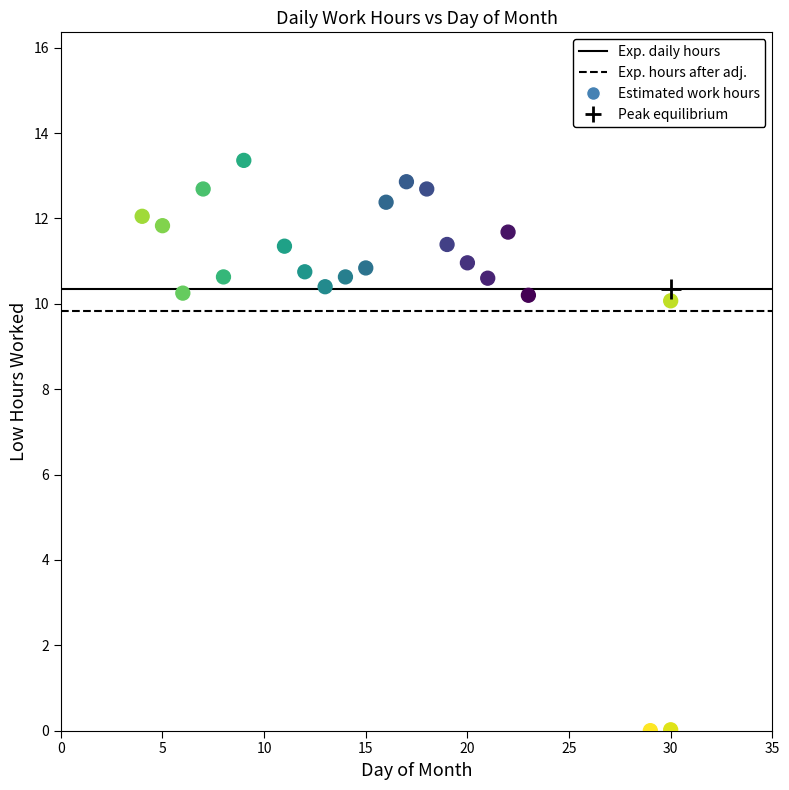

What is the range of Y values (max minus min)?

13.4